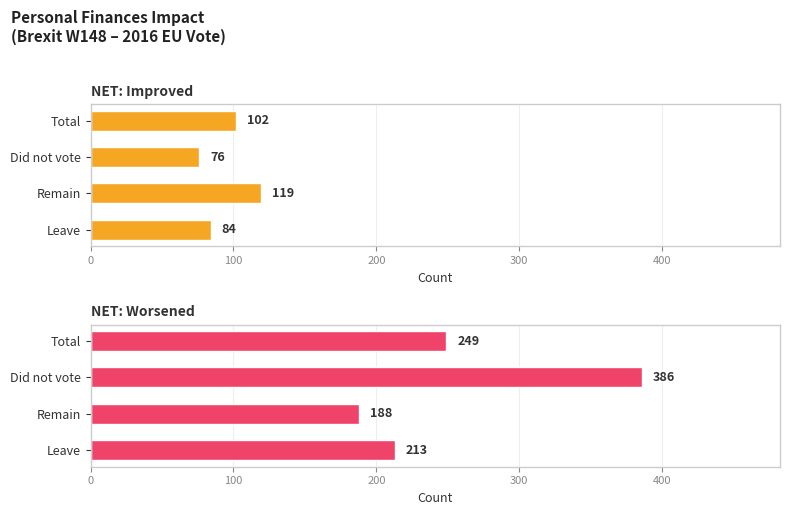

How many bars are there in each group?

2